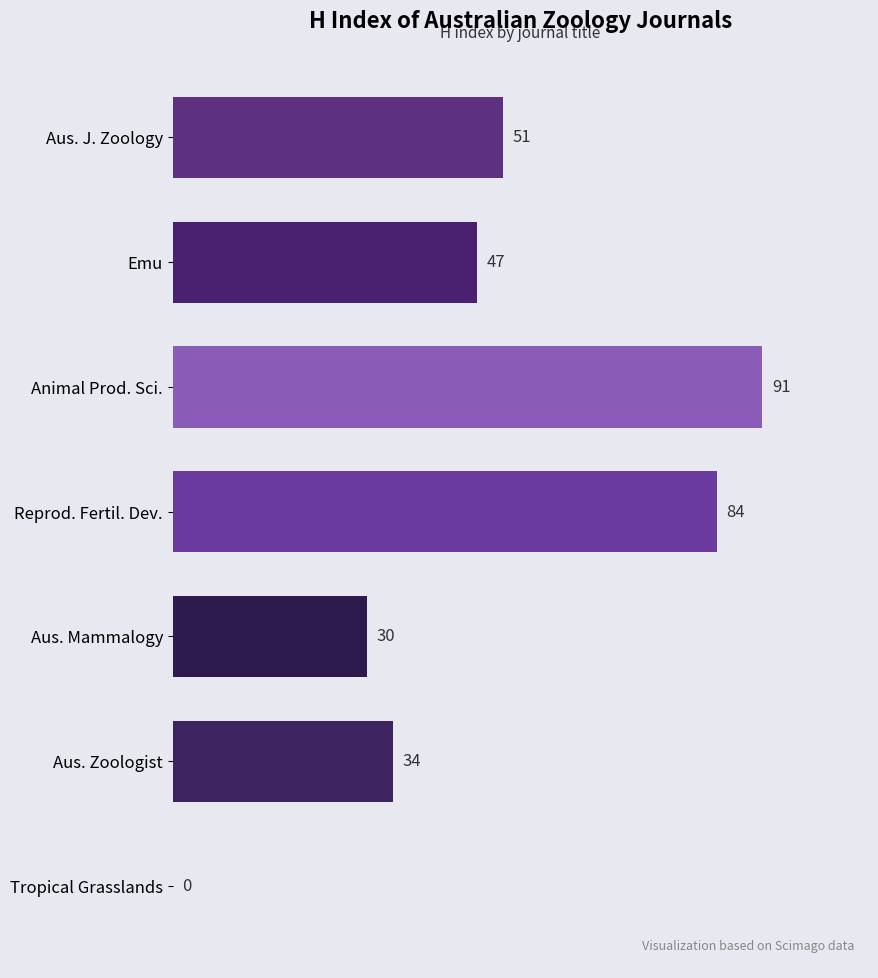

Between Aus. J. Zoology and Aus. Mammalogy, which is larger?

Aus. J. Zoology